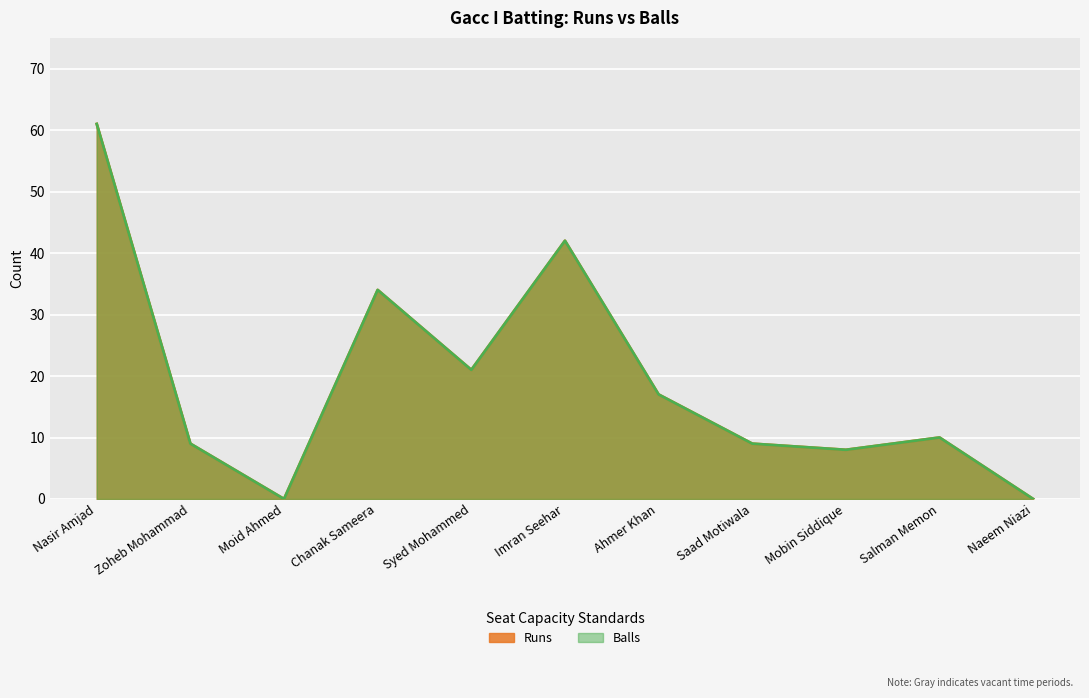

Reading left to right, list all the values displayed in this chart.

Runs: 61	9	0	34	21	42	17	9	8	10	0
Balls: 61	9	0	34	21	42	17	9	8	10	0